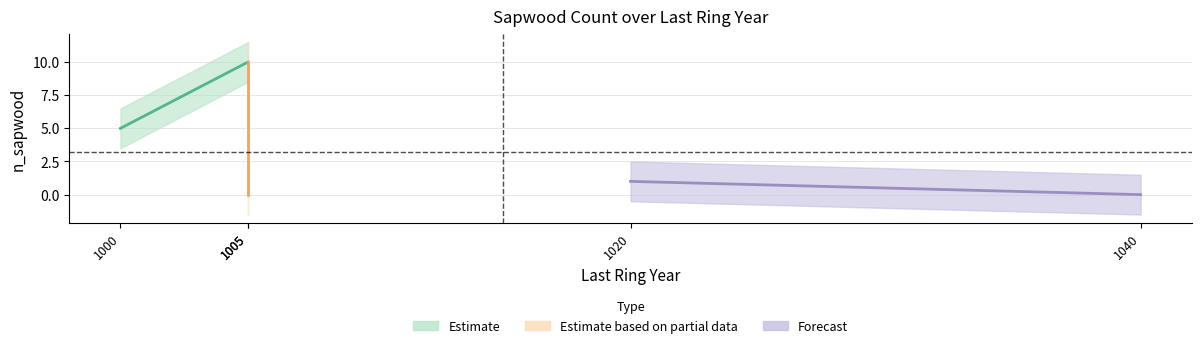

Reading left to right, transcribe all the data shown in this chart.

5	10	0	1	0